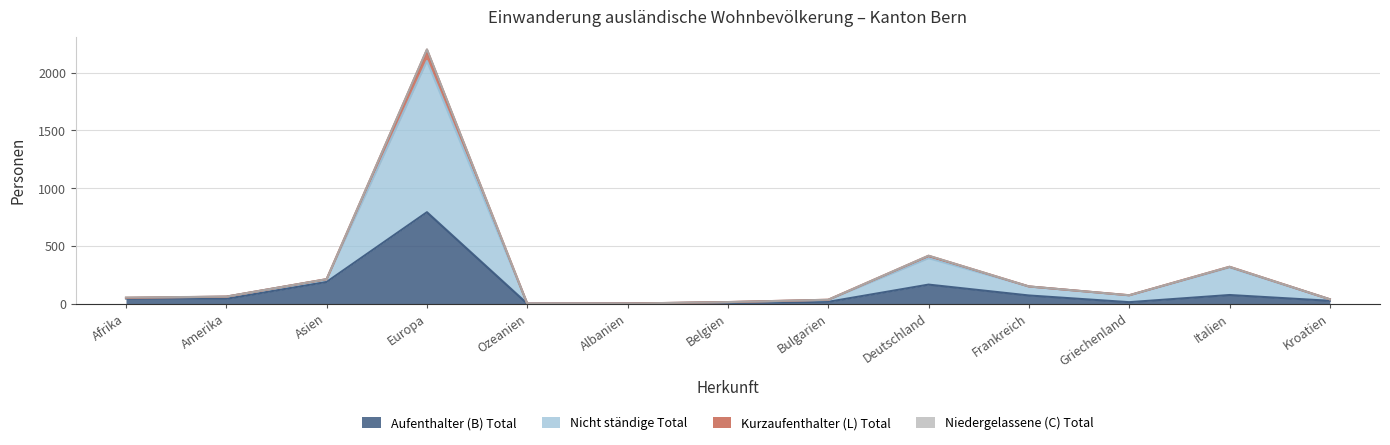

Does the chart display data point markers on the line(s)?

No